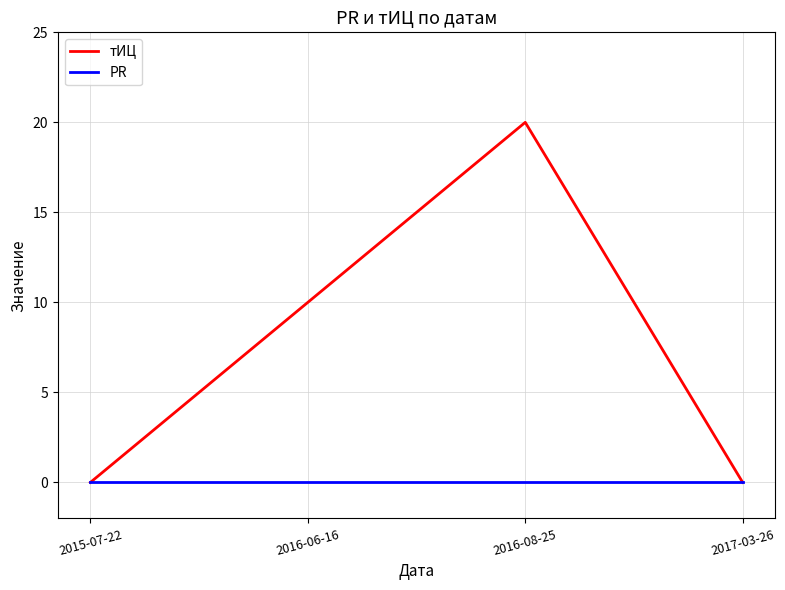

At 2016-06-16, list the series in order from largest to smallest.

тИЦ, PR